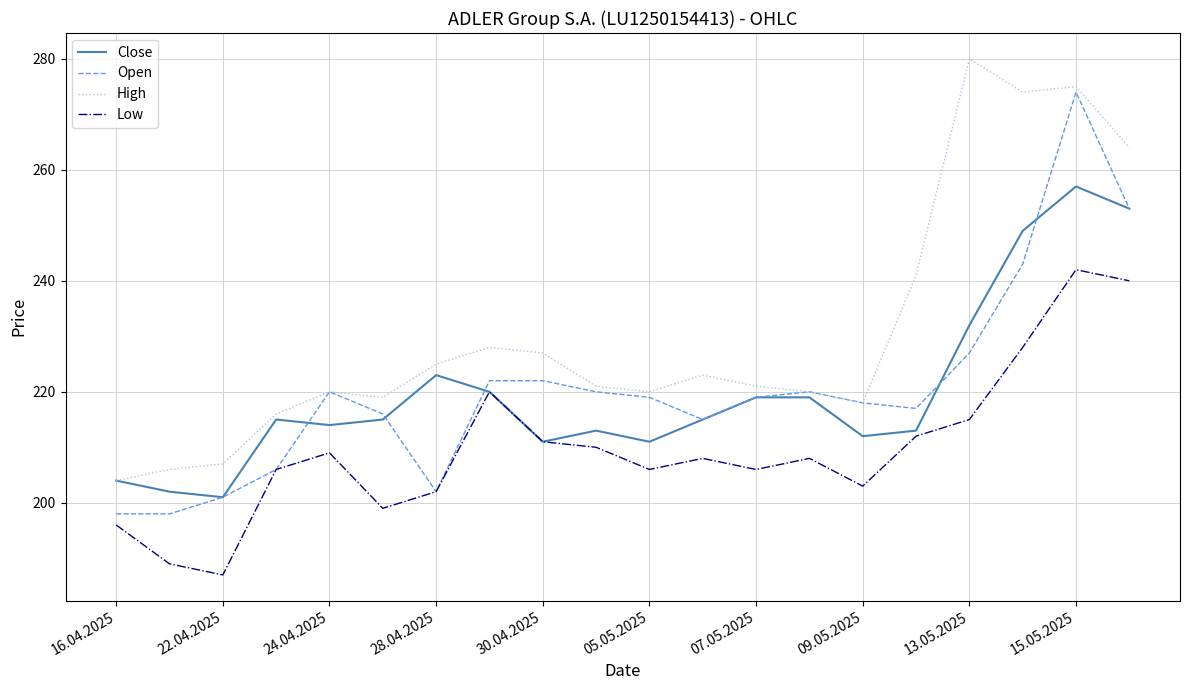

What is the smallest value displayed?

187